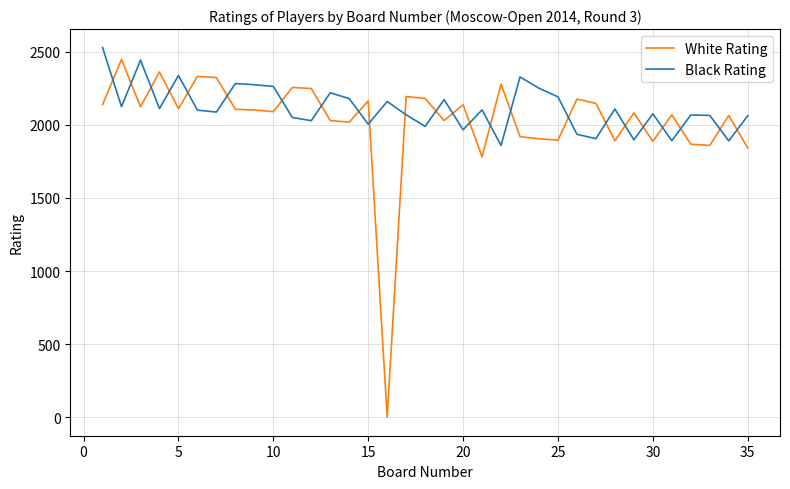

What is the difference between the second highest and minimum values in the Black Rating series?

584